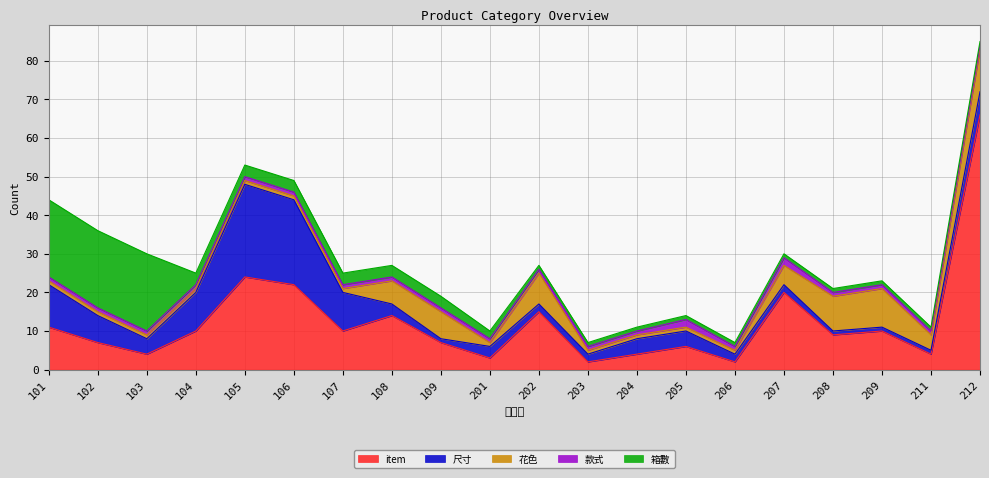

Which series has the widest spread of values?

item